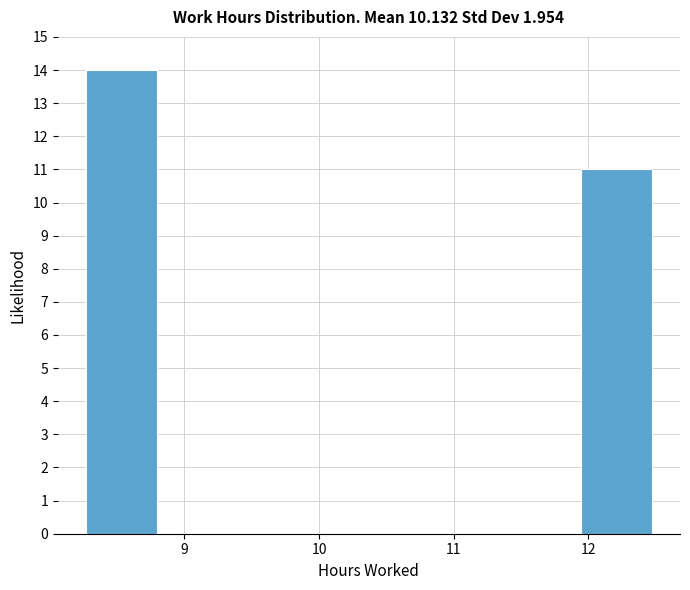

Over which range of the x-axis is the bar tallest?

8.3 to 8.8